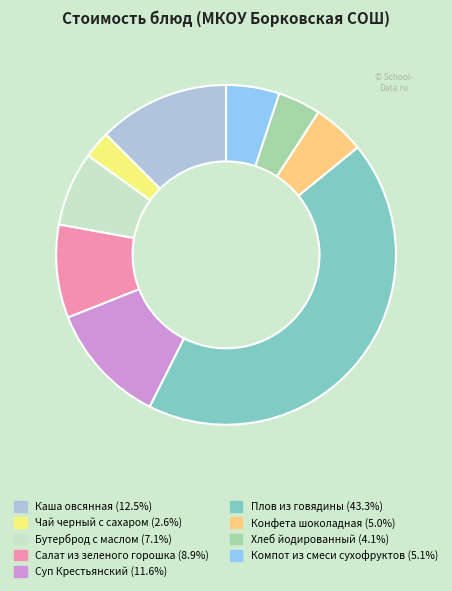

Combined, do Салат из зеленого горошка (8.9%) and Плов из говядины (43.3%) account for over 50%?

Yes